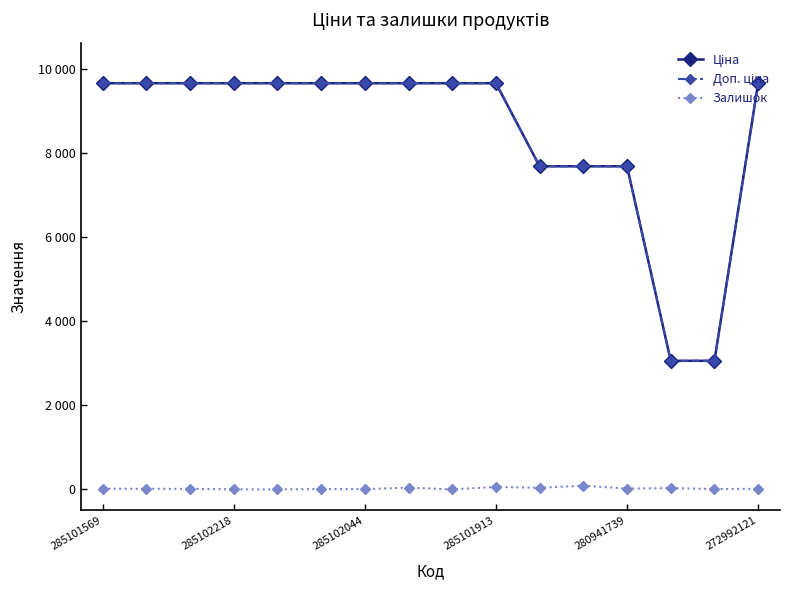

Rank the series by their maximum value, from highest to lowest.

Ціна, Доп. ціна, Залишок